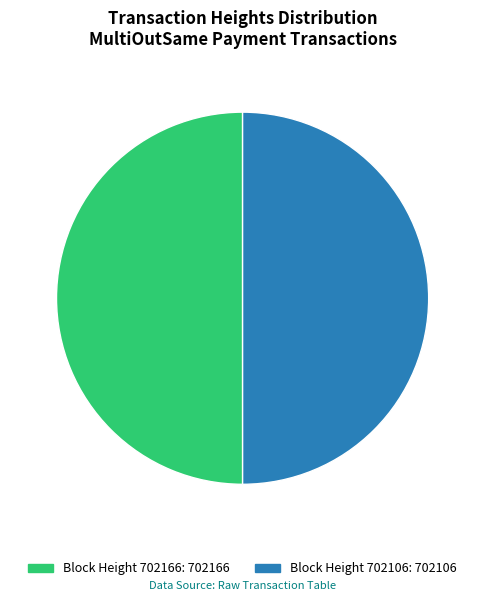

Combined, do Block Height 702166: 702166 and Block Height 702106: 702106 account for over 50%?

Yes